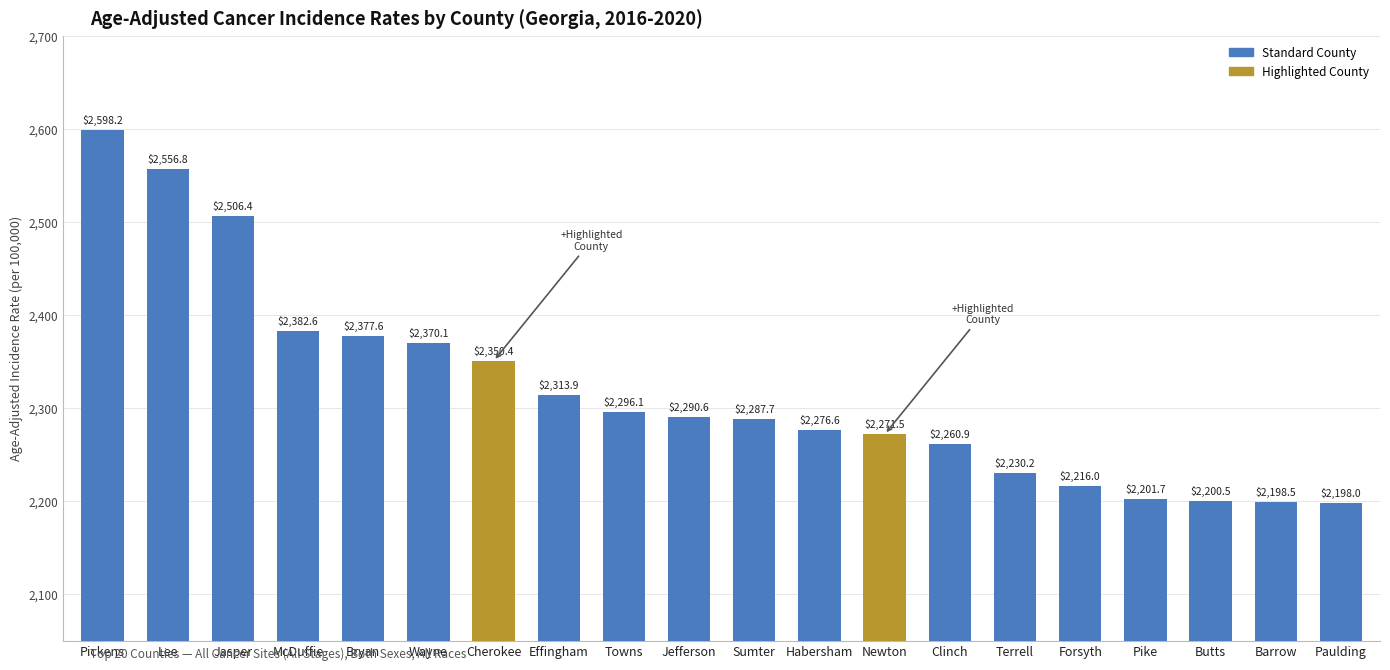

List the labels in order of value, largest first.

Pickens, Lee, Jasper, McDuffie, Bryan, Wayne, Cherokee, Effingham, Towns, Jefferson, Sumter, Habersham, Newton, Clinch, Terrell, Forsyth, Pike, Butts, Barrow, Paulding